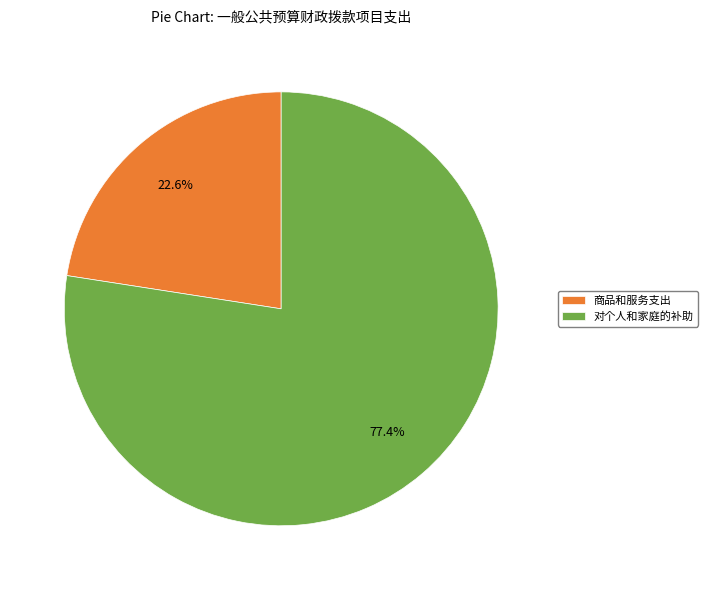

Which category has the biggest portion of the pie?

对个人和家庭的补助